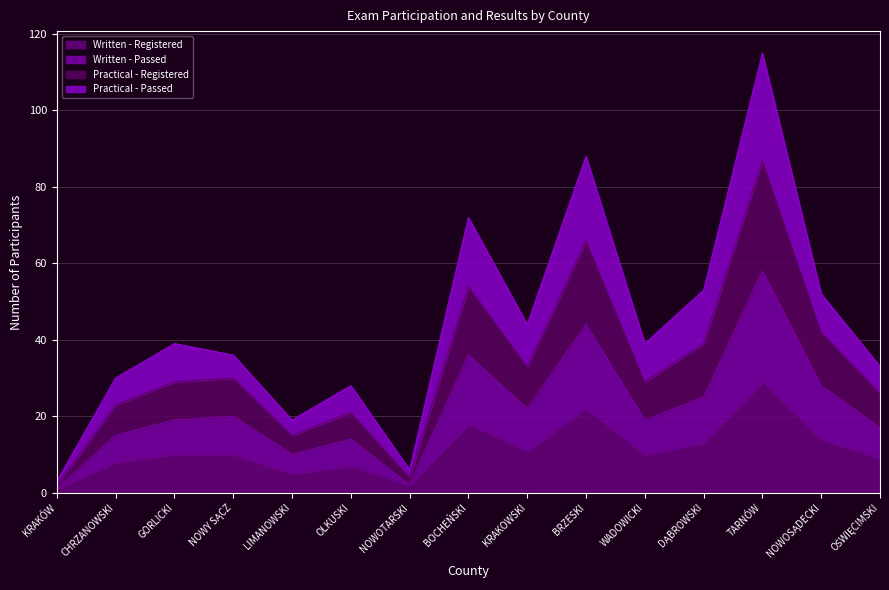

What are all the series names shown in the legend?

Written - Registered, Written - Passed, Practical - Registered, Practical - Passed